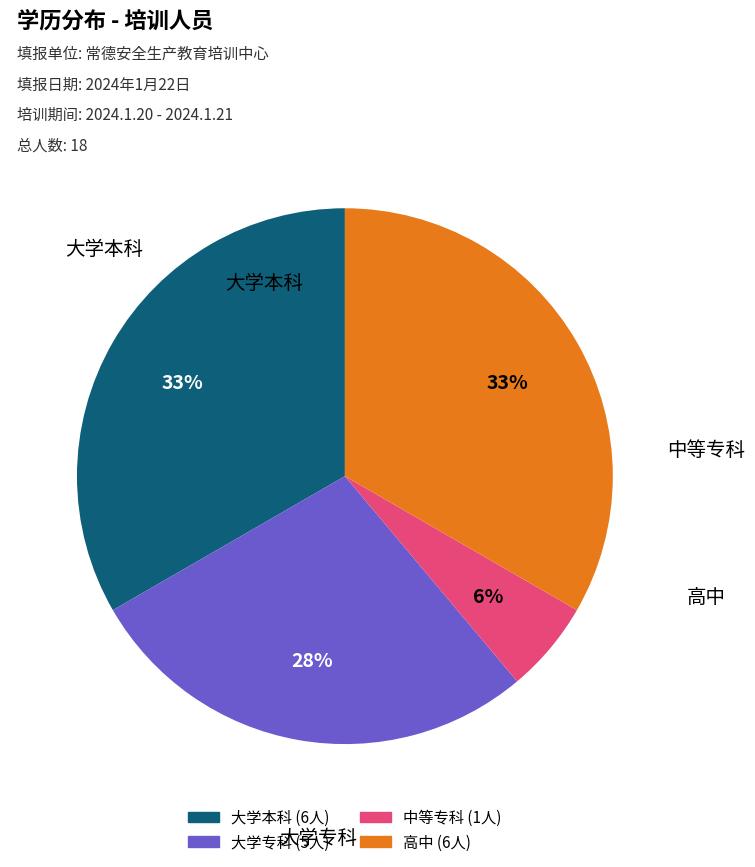

Is 大学专科 the majority of the pie?

No